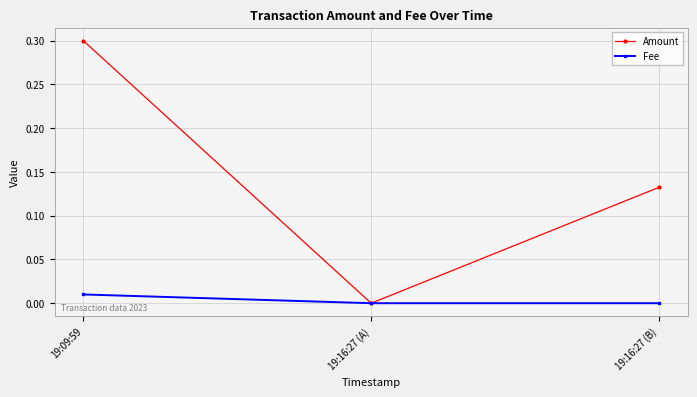

How many distinct data groups are displayed?

2